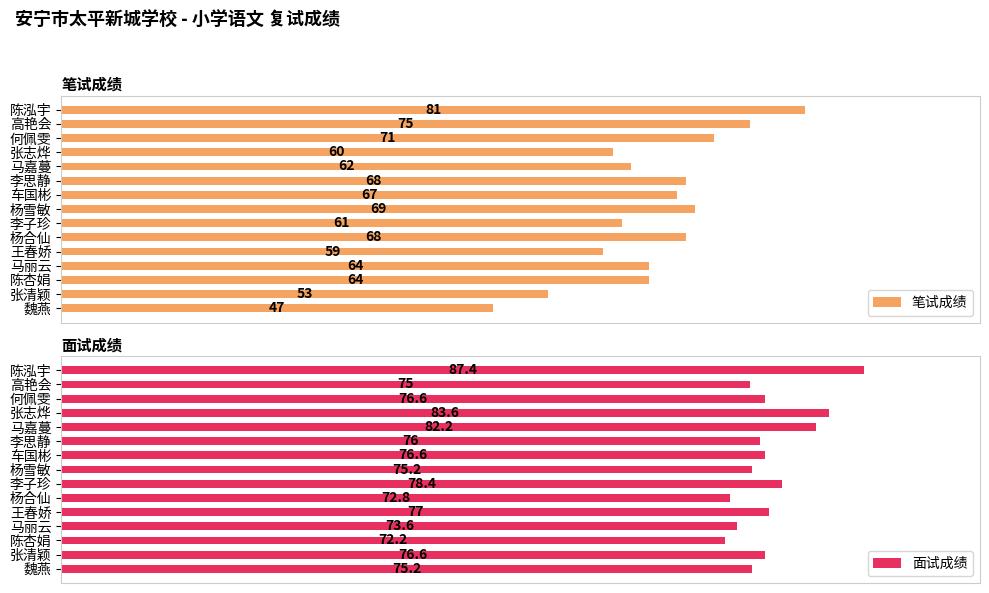

Reading left to right, extract all data points from this chart.

笔试成绩: 81.0	75.0	71.0	60.0	62.0	68.0	67.0	69.0	61.0	68.0	59.0	64.0	64.0	53.0	47.0
面试成绩: 87.4	75.0	76.6	83.6	82.2	76.0	76.6	75.2	78.4	72.8	77.0	73.6	72.2	76.6	75.2